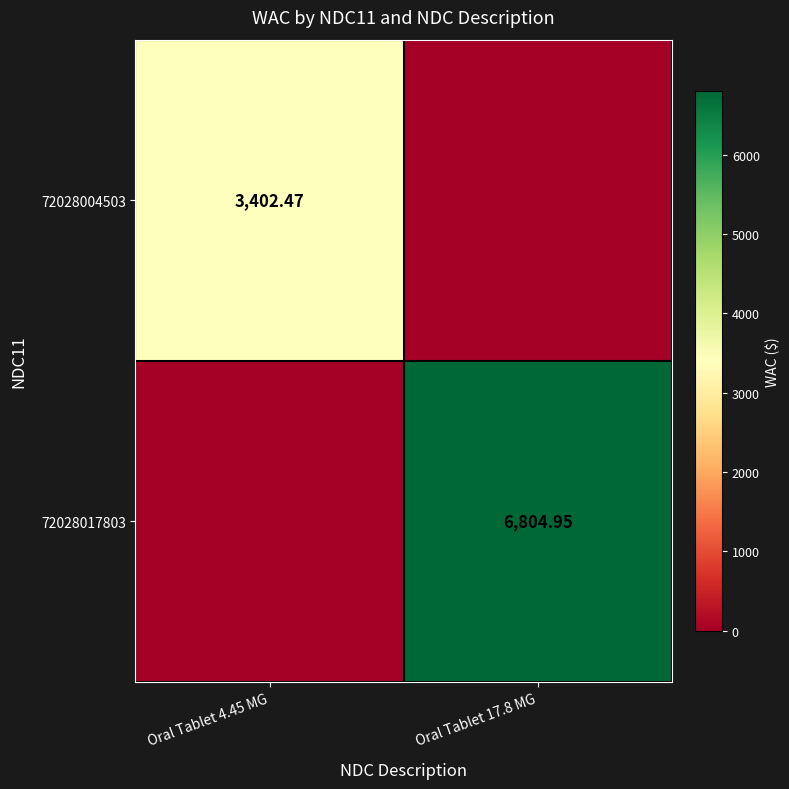

What is the spread (max minus min) of values at Oral Tablet 17.8 MG?

6804.9